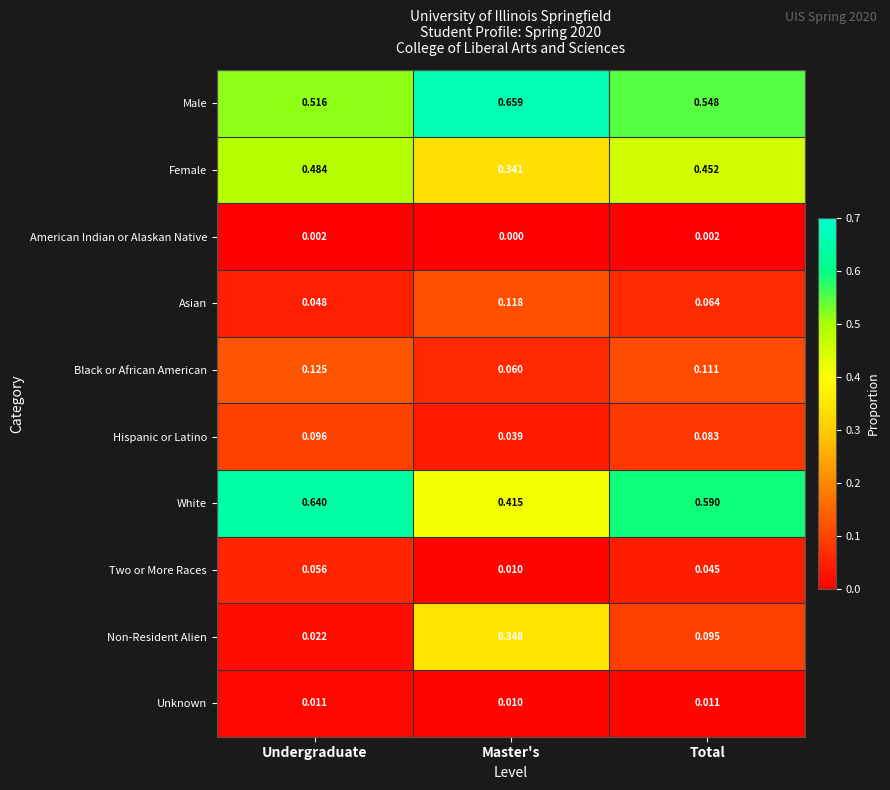

Which category has the highest value in the Male series?

Master's